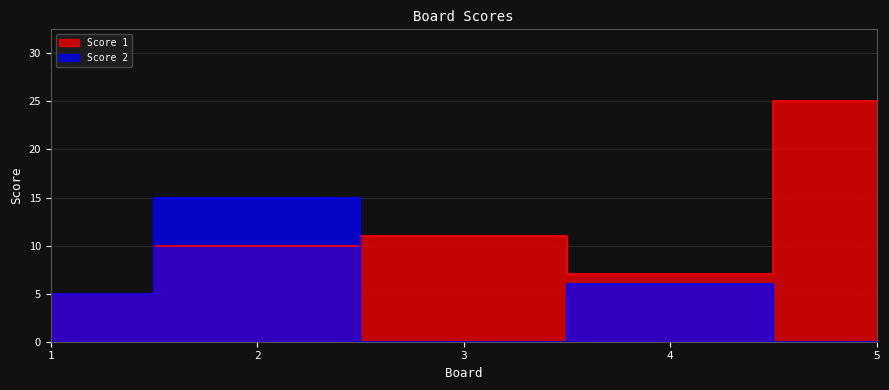

What is the difference between the second highest and second lowest values in the Score 1 series?

4